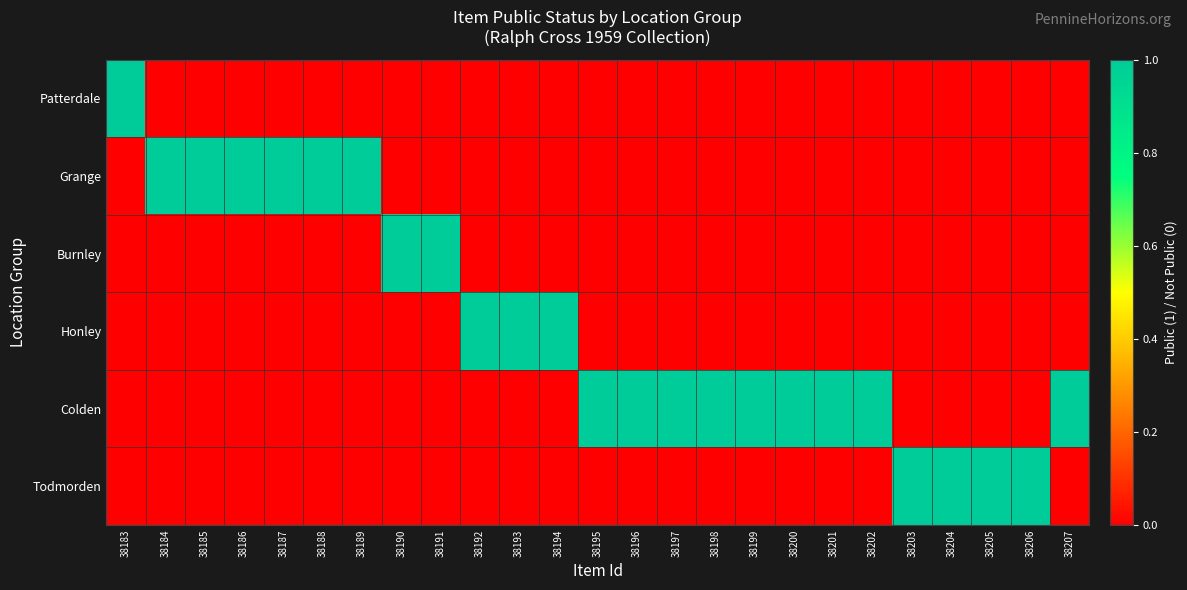

Reading left to right, what are all the values shown in this chart?

Patterdale: 38183=1	38184=0	38185=0	38186=0	38187=0	38188=0	38189=0	38190=0	38191=0	38192=0	38193=0	38194=0	38195=0	38196=0	38197=0	38198=0	38199=0	38200=0	38201=0	38202=0	38203=0	38204=0	38205=0	38206=0	38207=0
Grange: 38183=0	38184=1	38185=1	38186=1	38187=1	38188=1	38189=1	38190=0	38191=0	38192=0	38193=0	38194=0	38195=0	38196=0	38197=0	38198=0	38199=0	38200=0	38201=0	38202=0	38203=0	38204=0	38205=0	38206=0	38207=0
Burnley: 38183=0	38184=0	38185=0	38186=0	38187=0	38188=0	38189=0	38190=1	38191=1	38192=0	38193=0	38194=0	38195=0	38196=0	38197=0	38198=0	38199=0	38200=0	38201=0	38202=0	38203=0	38204=0	38205=0	38206=0	38207=0
Honley: 38183=0	38184=0	38185=0	38186=0	38187=0	38188=0	38189=0	38190=0	38191=0	38192=1	38193=1	38194=1	38195=0	38196=0	38197=0	38198=0	38199=0	38200=0	38201=0	38202=0	38203=0	38204=0	38205=0	38206=0	38207=0
Colden: 38183=0	38184=0	38185=0	38186=0	38187=0	38188=0	38189=0	38190=0	38191=0	38192=0	38193=0	38194=0	38195=1	38196=1	38197=1	38198=1	38199=1	38200=1	38201=1	38202=1	38203=0	38204=0	38205=0	38206=0	38207=1
Todmorden: 38183=0	38184=0	38185=0	38186=0	38187=0	38188=0	38189=0	38190=0	38191=0	38192=0	38193=0	38194=0	38195=0	38196=0	38197=0	38198=0	38199=0	38200=0	38201=0	38202=0	38203=1	38204=1	38205=1	38206=1	38207=0